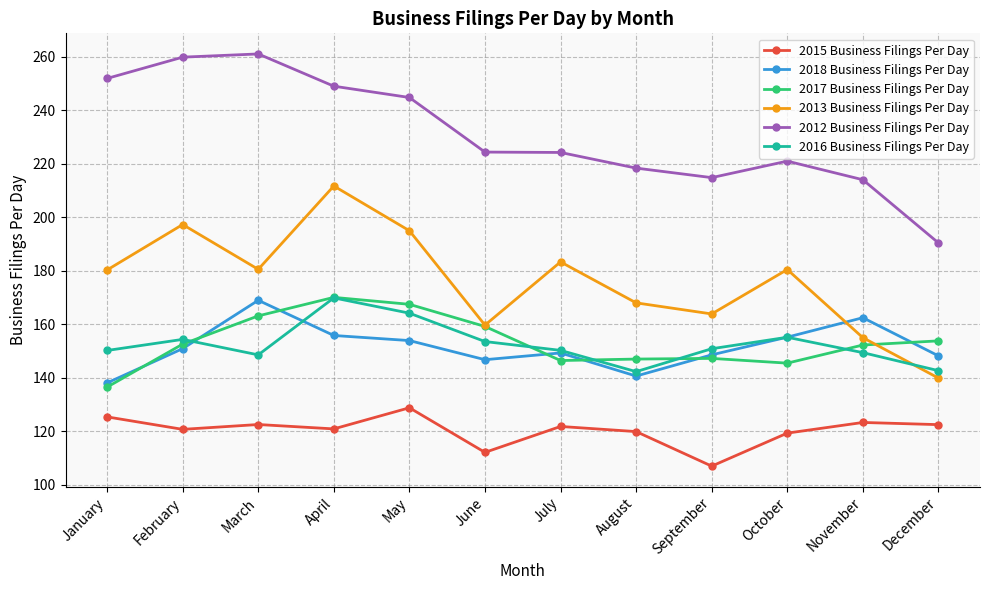

True or false: 2018 Business Filings Per Day and 2012 Business Filings Per Day intersect in this chart.

False